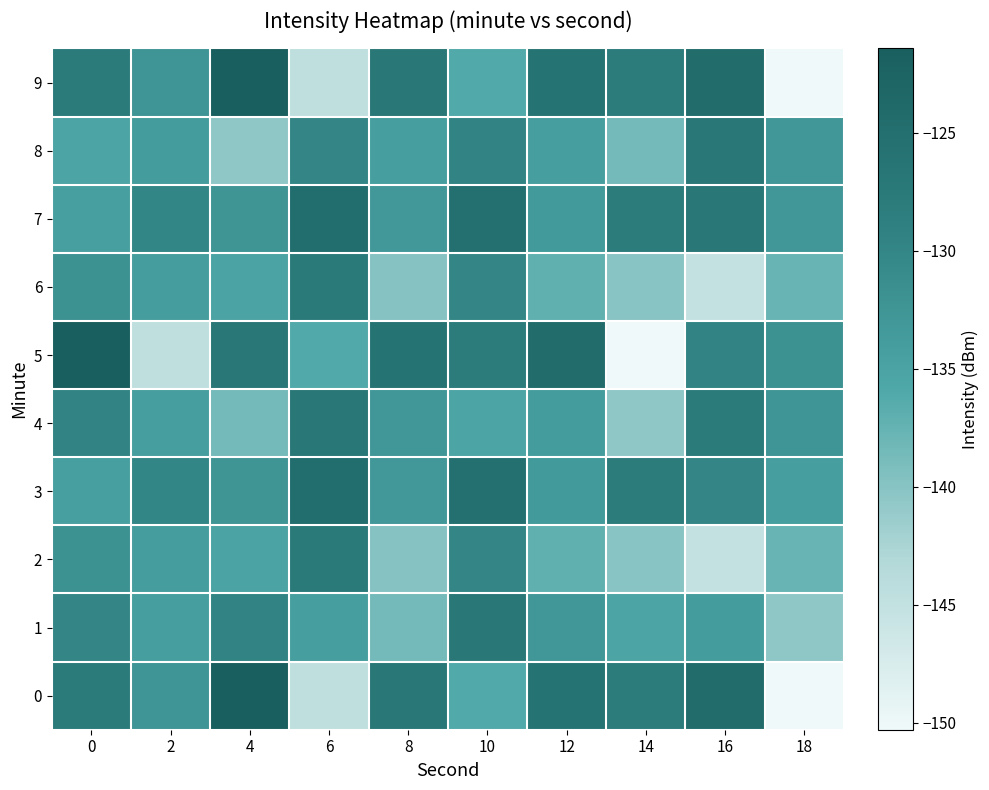

Reading left to right, transcribe all the data shown in this chart.

0: 0=-127.9	2=-132.5	4=-121.4	6=-144.6	8=-126.9	10=-136.1	12=-126.0	14=-128.0	16=-124.4	18=-150.3
1: 0=-130.1	2=-134.1	4=-129.7	6=-134.2	8=-138.6	10=-126.9	12=-133.0	14=-135.3	16=-133.8	18=-140.5
2: 0=-131.9	2=-134.0	4=-135.0	6=-127.7	8=-139.8	10=-130.0	12=-137.2	14=-140.1	16=-145.2	18=-137.7
3: 0=-134.4	2=-129.9	4=-132.4	6=-124.6	8=-133.2	10=-125.3	12=-133.4	14=-128.1	16=-130.1	18=-134.1
4: 0=-129.7	2=-134.2	4=-138.6	6=-126.9	8=-133.0	10=-135.3	12=-133.8	14=-140.5	16=-127.9	18=-132.5
5: 0=-121.4	2=-144.6	4=-126.9	6=-136.1	8=-126.0	10=-128.0	12=-124.4	14=-150.3	16=-129.7	18=-131.8
6: 0=-131.9	2=-134.0	4=-135.0	6=-127.7	8=-139.8	10=-130.0	12=-137.2	14=-140.1	16=-145.2	18=-137.7
7: 0=-134.4	2=-129.9	4=-132.4	6=-124.6	8=-133.2	10=-125.3	12=-133.4	14=-128.1	16=-126.9	18=-133.0
8: 0=-135.3	2=-133.8	4=-140.5	6=-130.1	8=-134.1	10=-129.7	12=-134.2	14=-138.6	16=-126.9	18=-133.0
9: 0=-127.9	2=-132.5	4=-121.4	6=-144.6	8=-126.9	10=-136.1	12=-126.0	14=-128.0	16=-124.4	18=-150.3